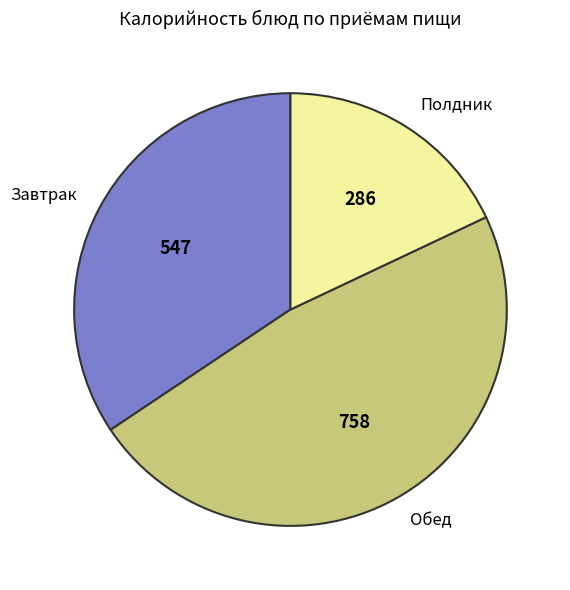

True or false: Обед accounts for 48% of the total.

True